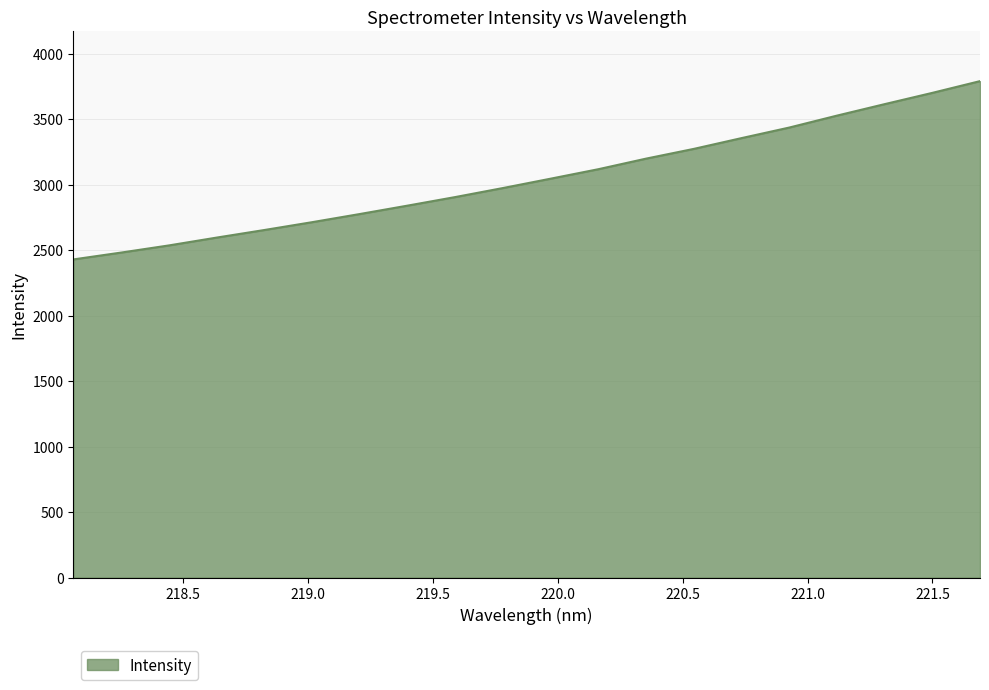

What is the maximum value shown in the chart?

3789.2